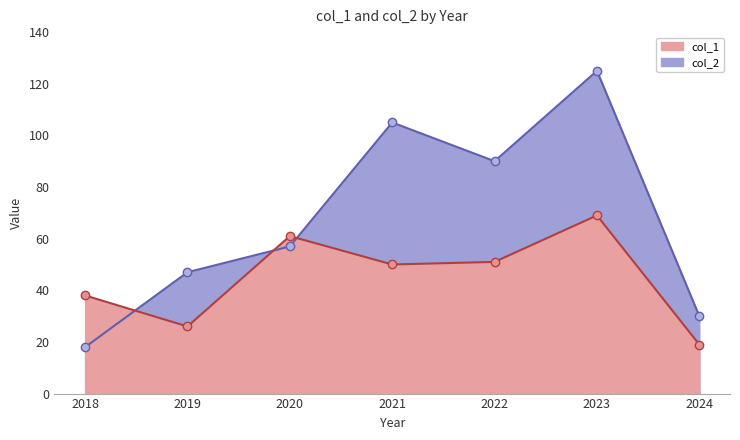

What is the difference between the col_2 values at 2019 and 2018?

29